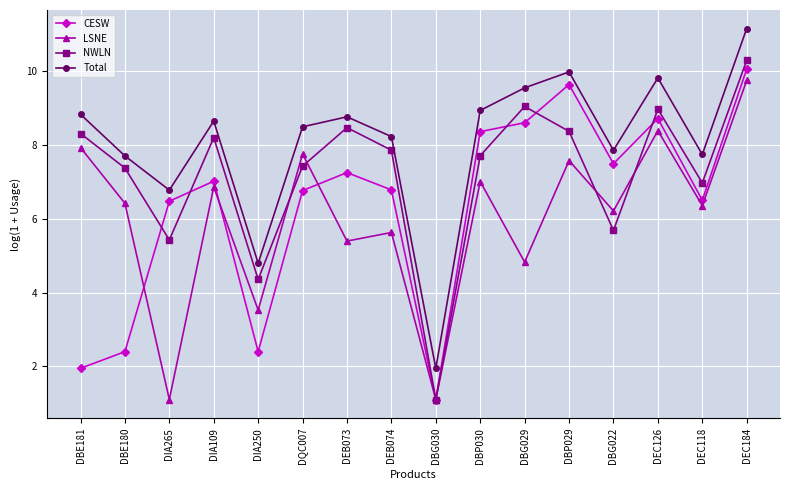

What is the label of the 2nd point from the right?

DEC118